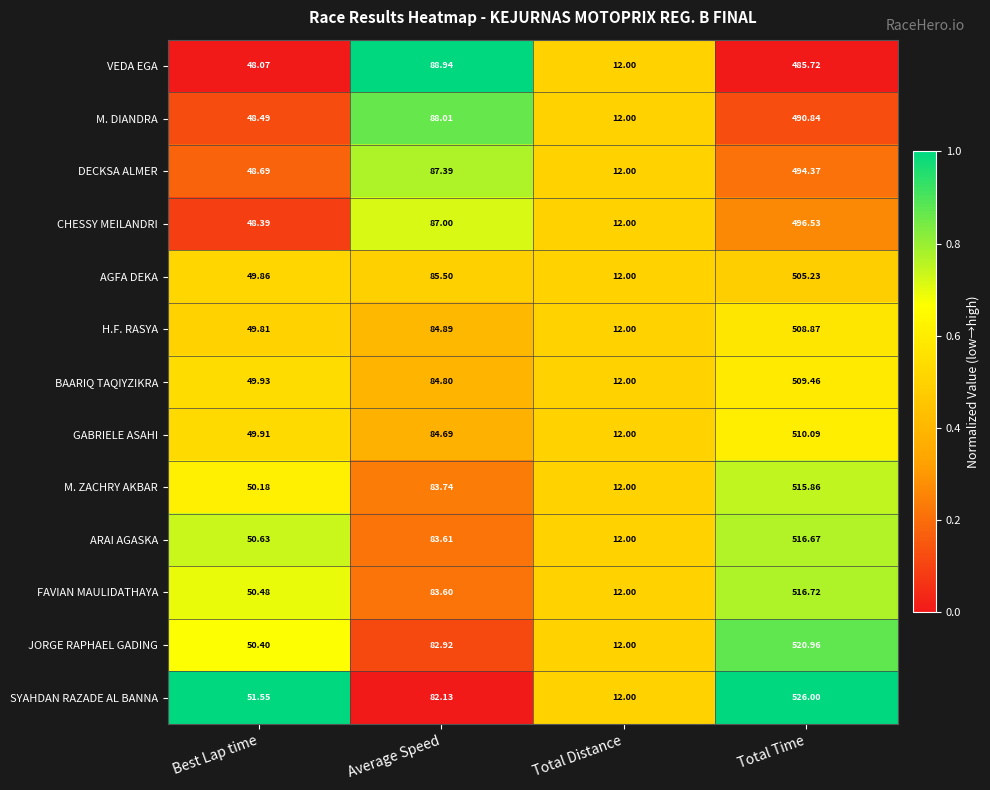

Which series has the widest spread of values?

SYAHDAN RAZADE AL BANNA